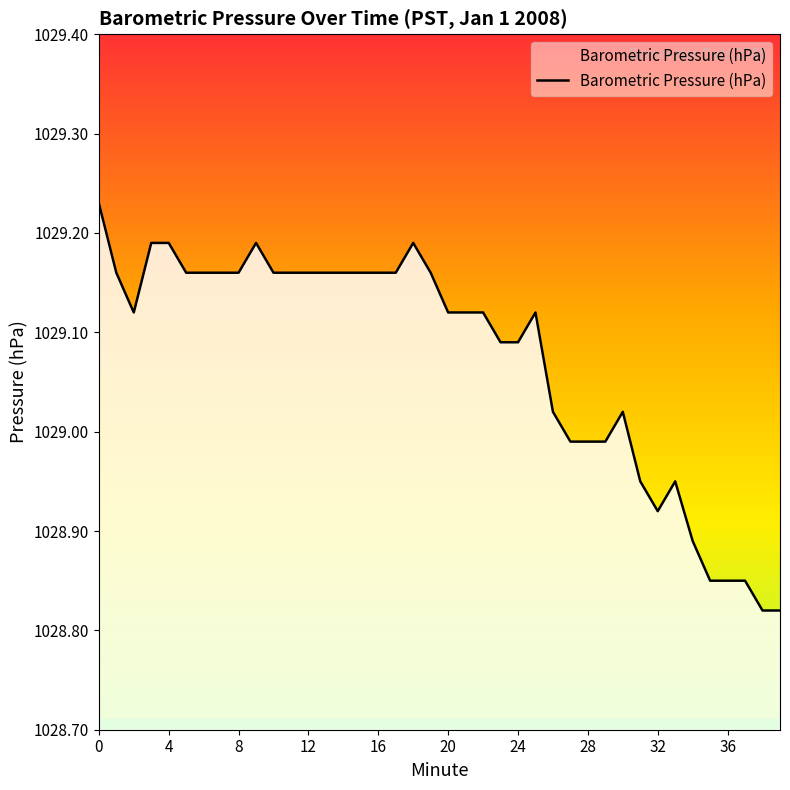

How many lines are shown in the chart?

1